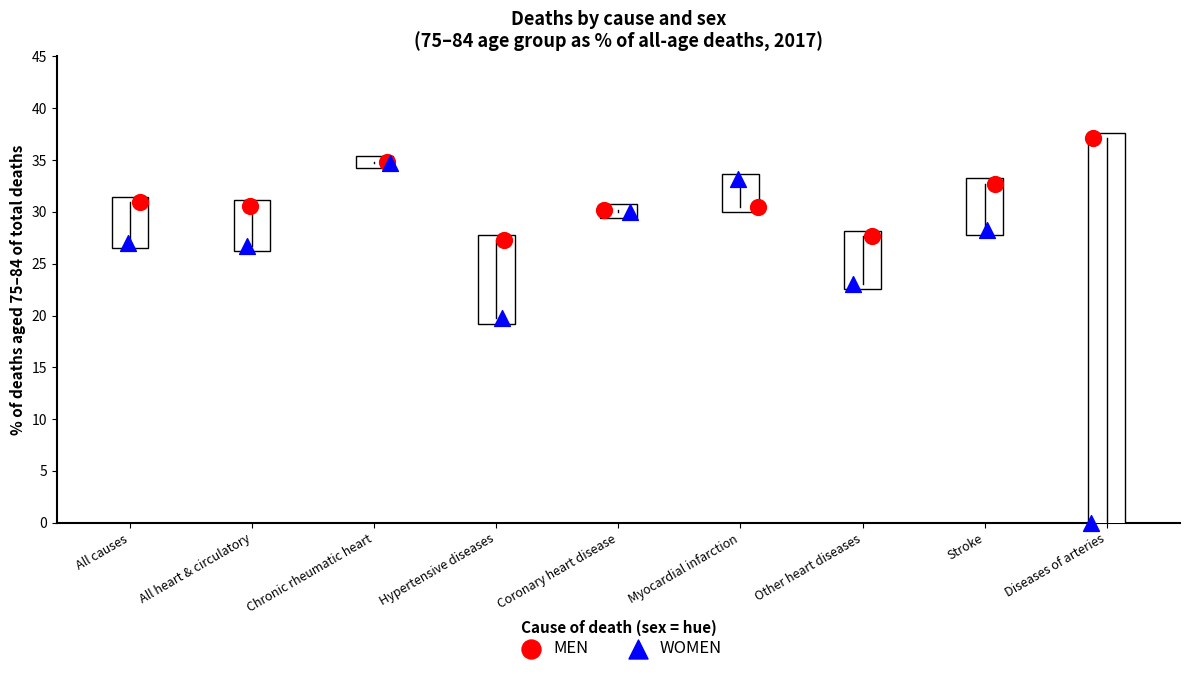

Which series has the widest spread of Y values?

WOMEN